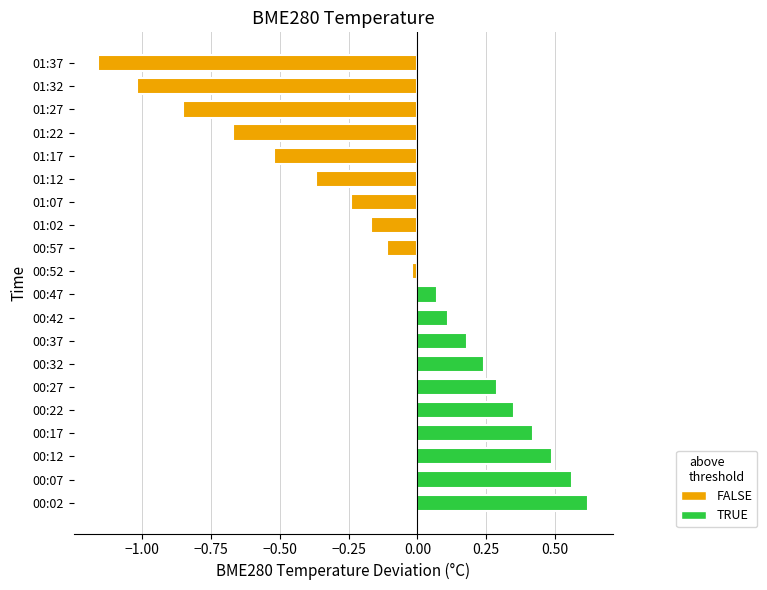

Where is the data nearest to the value 0?

00:52